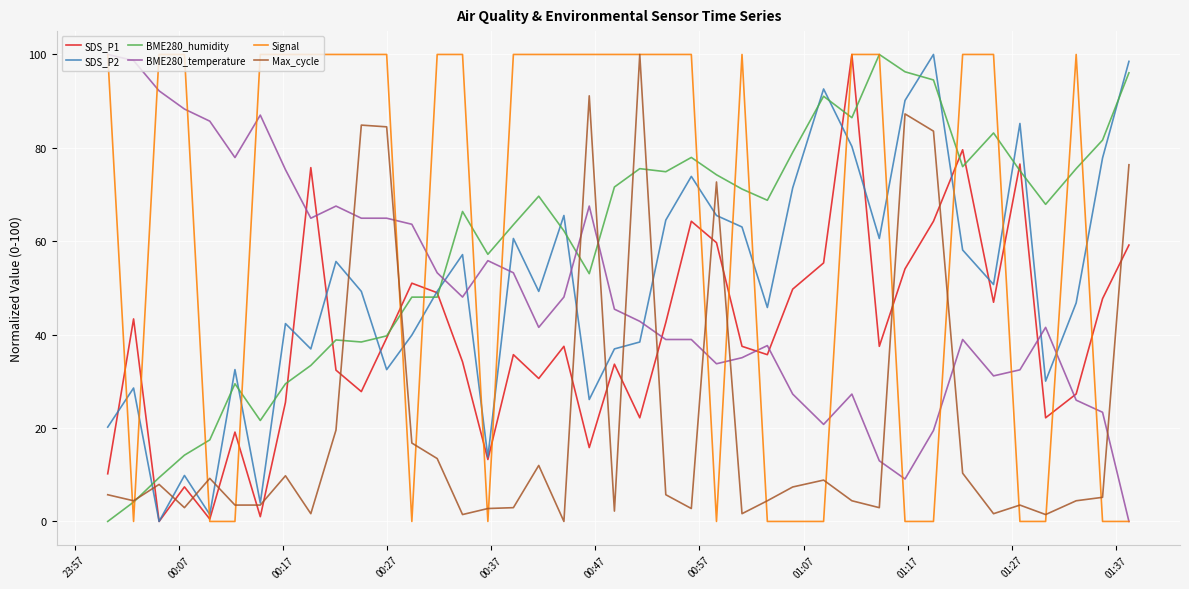

What is the maximum value shown in the chart?

100.0